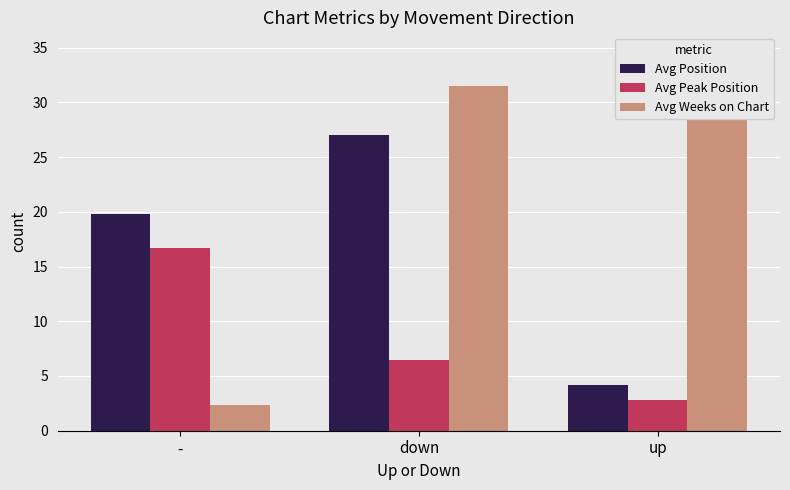

What is the approximate value of Avg Weeks on Chart at up?

34.7